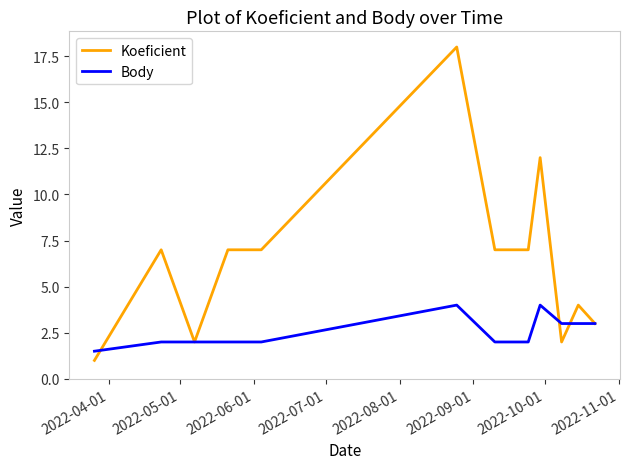

What is the maximum value shown in the chart?

18.0